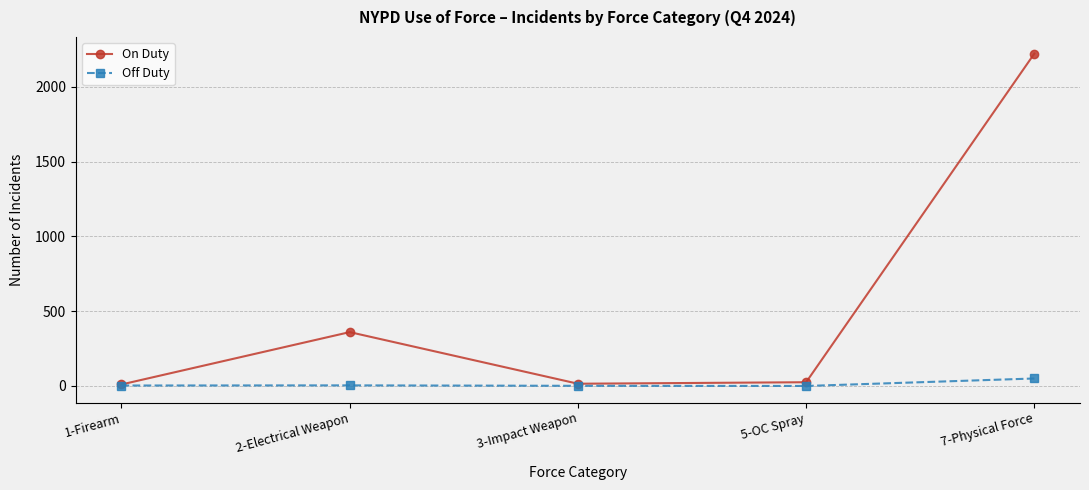

Rank the series by their average value, from highest to lowest.

On Duty, Off Duty